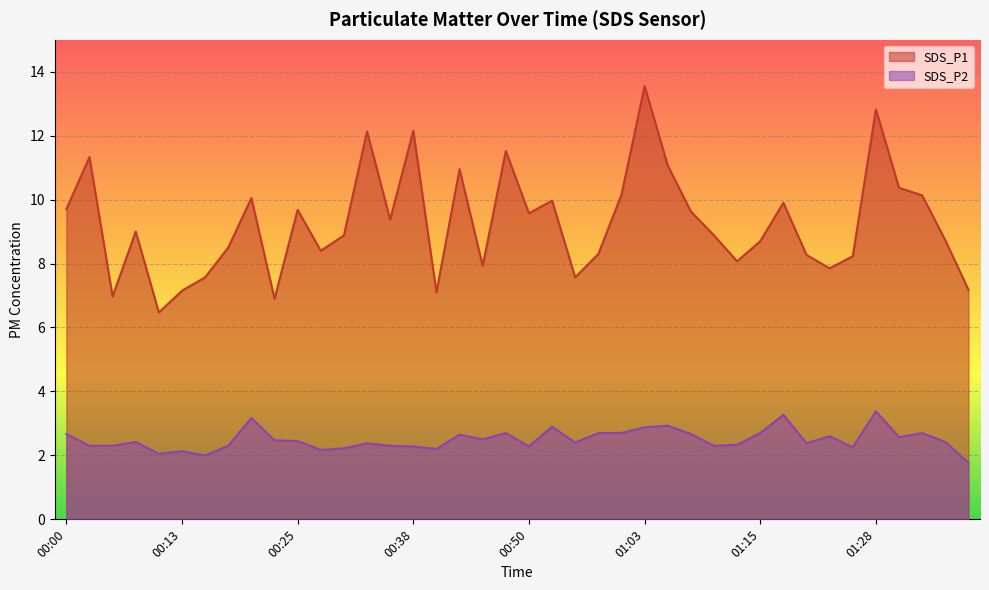

Rank the series by their average value, from highest to lowest.

SDS_P1, SDS_P2